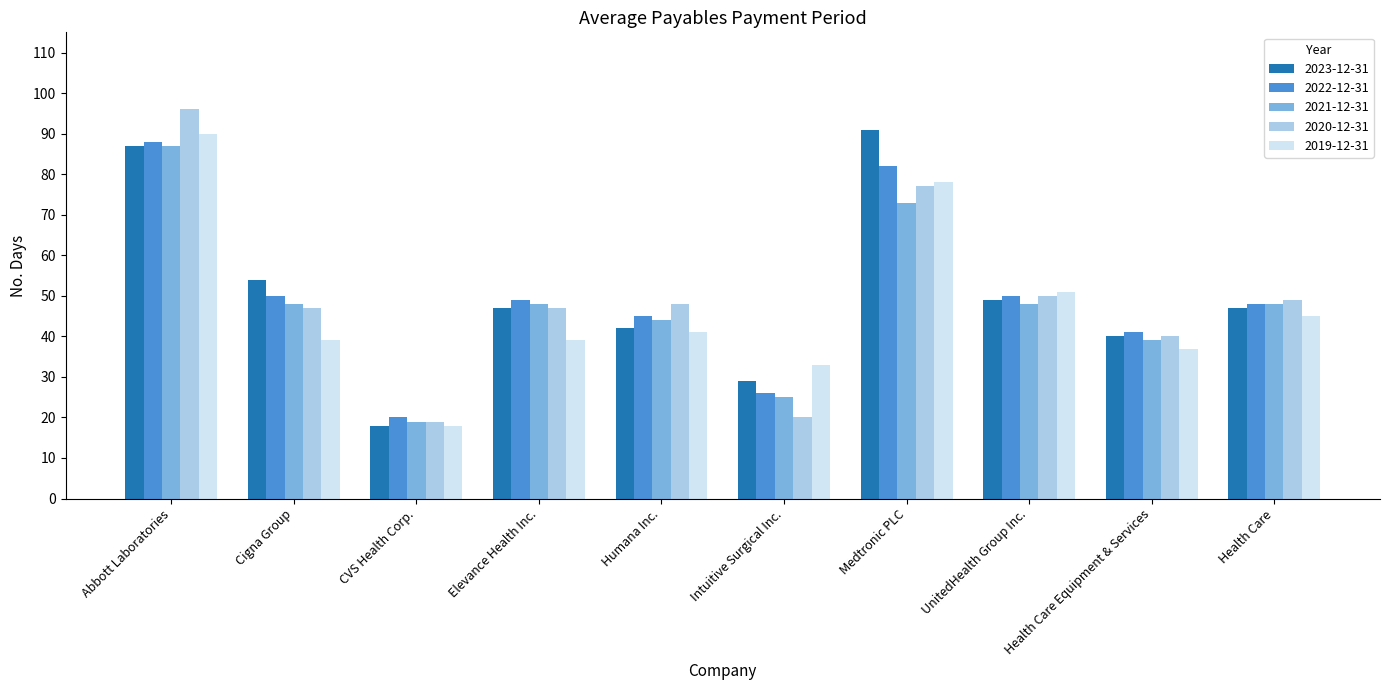

How many bars are there in total?

50